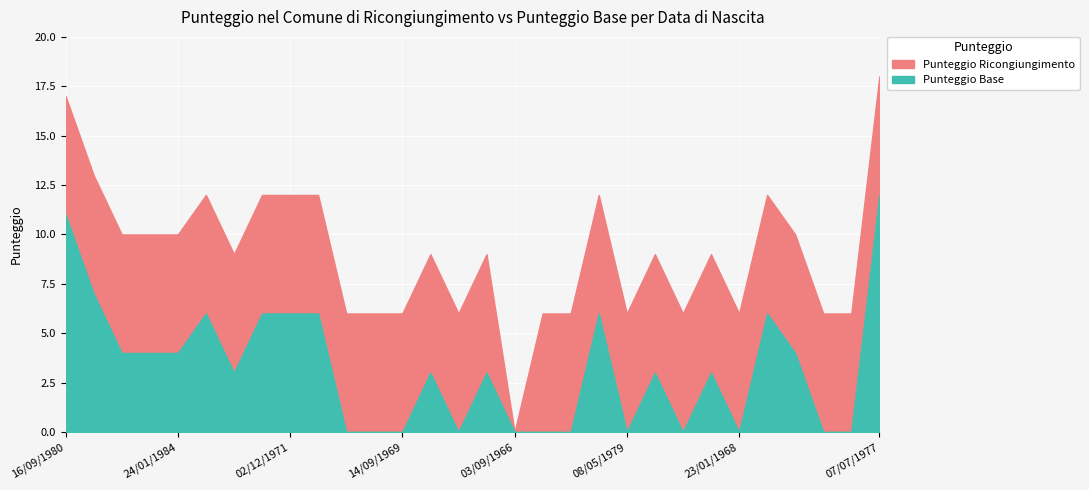

What is the spread (max minus min) of values at 11?

6